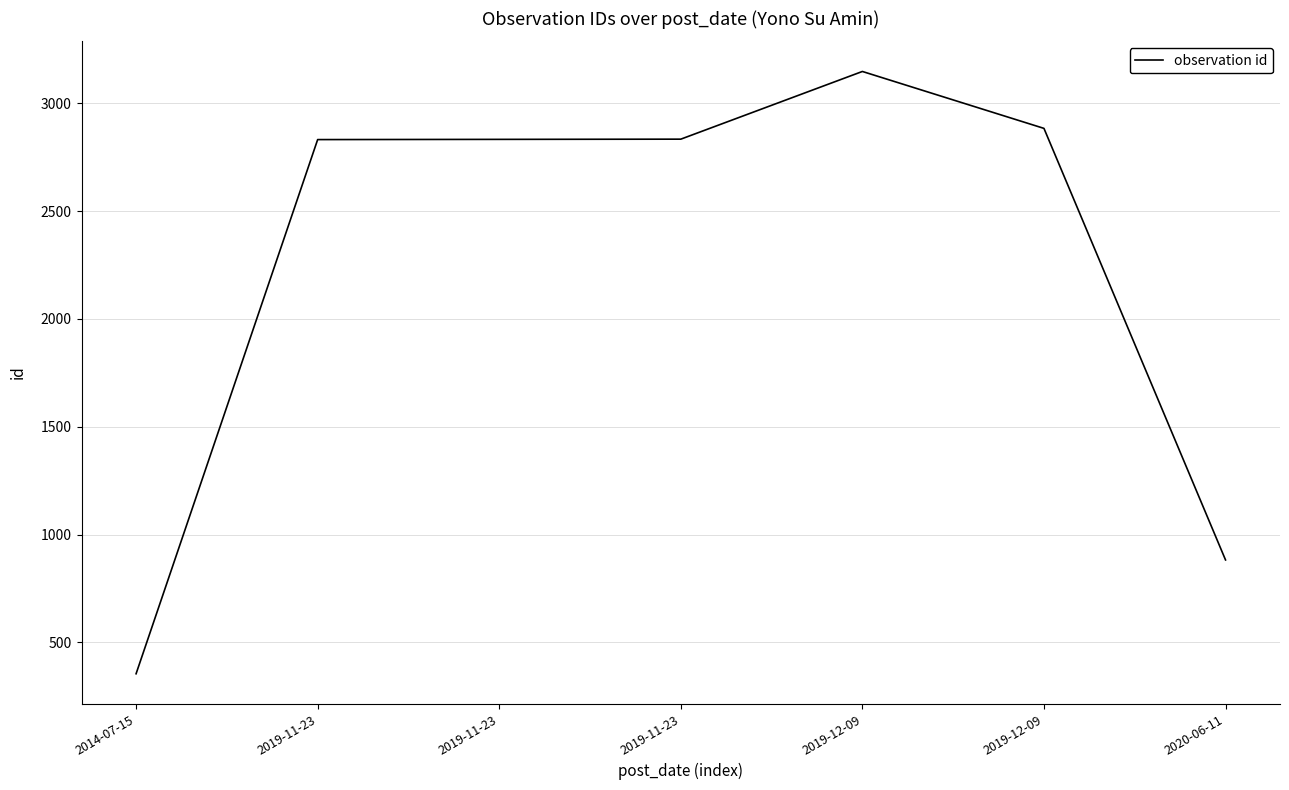

Is this an area chart (filled region under the line)?

No